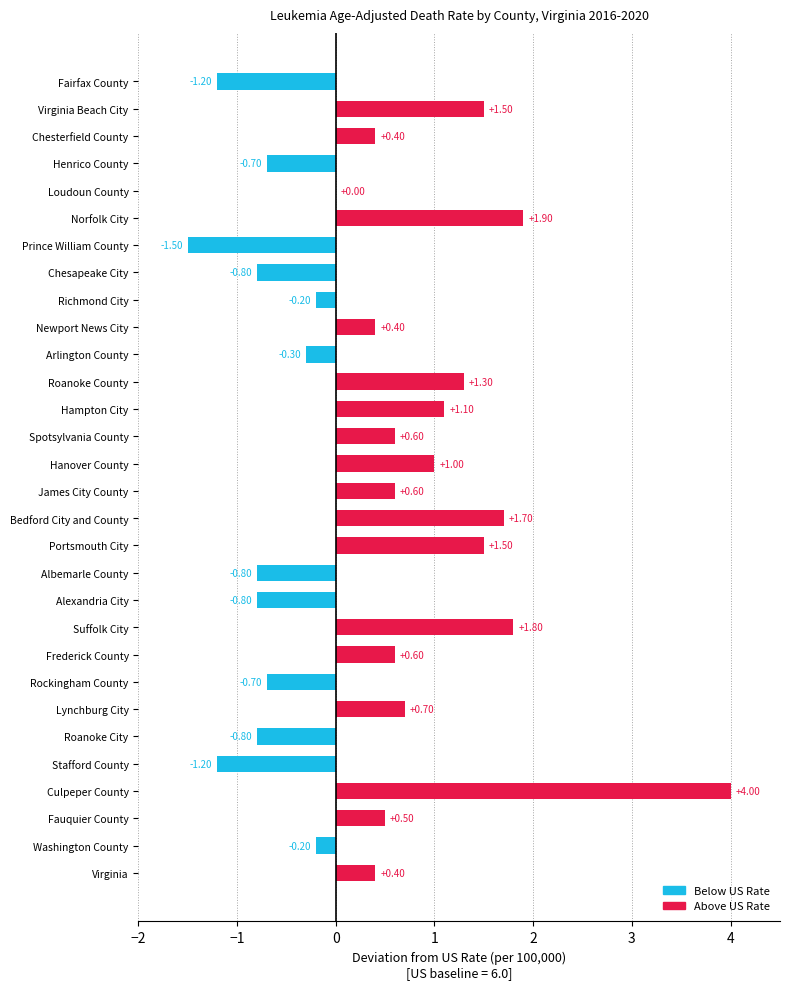

What is the sum of the values at Norfolk City and Hampton City?

3.0